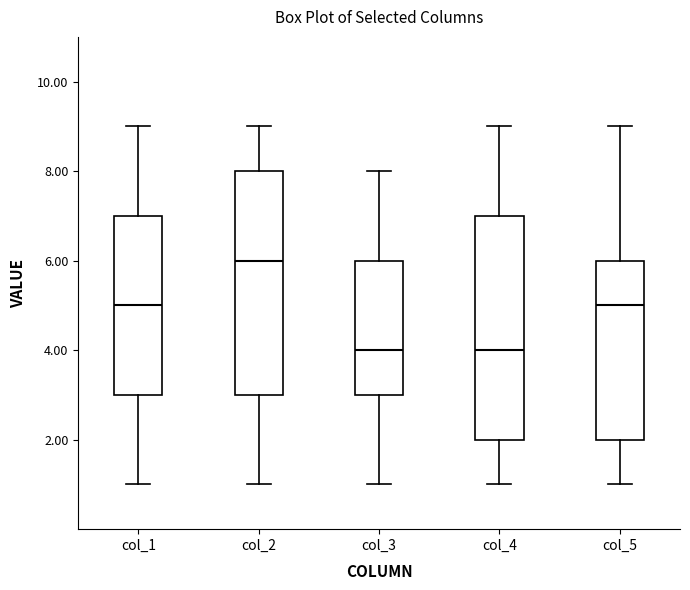

Which box has the highest median line?

col_2